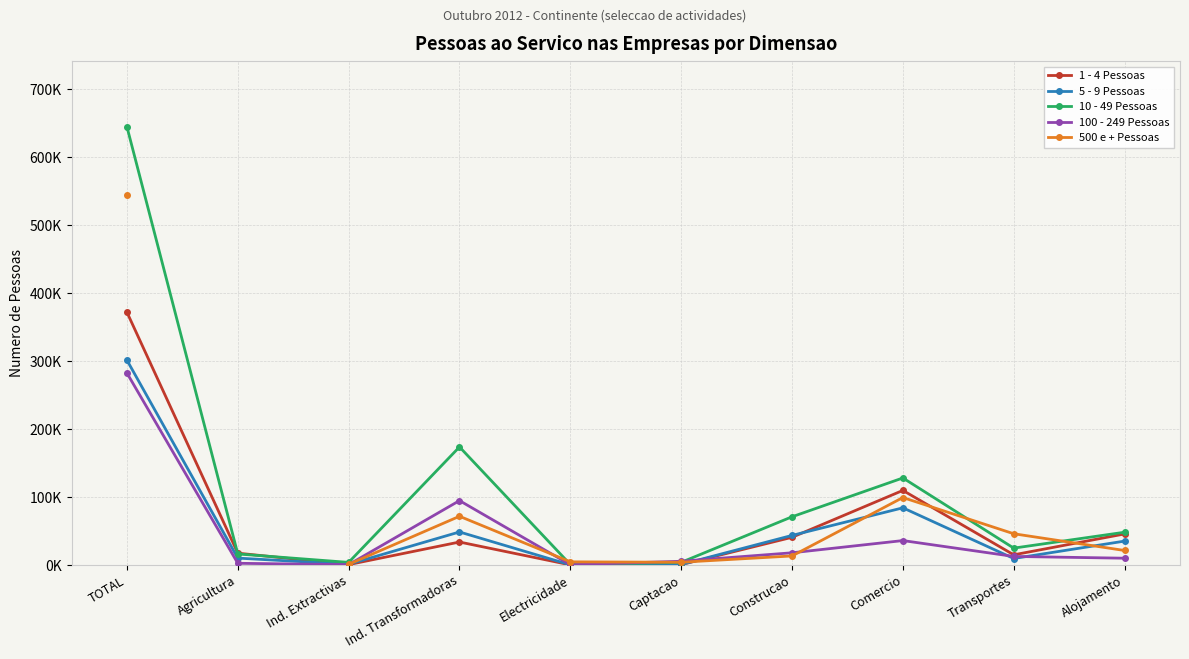

What is the value of the 100 - 249 Pessoas point at the 1st from the left?

282543.0